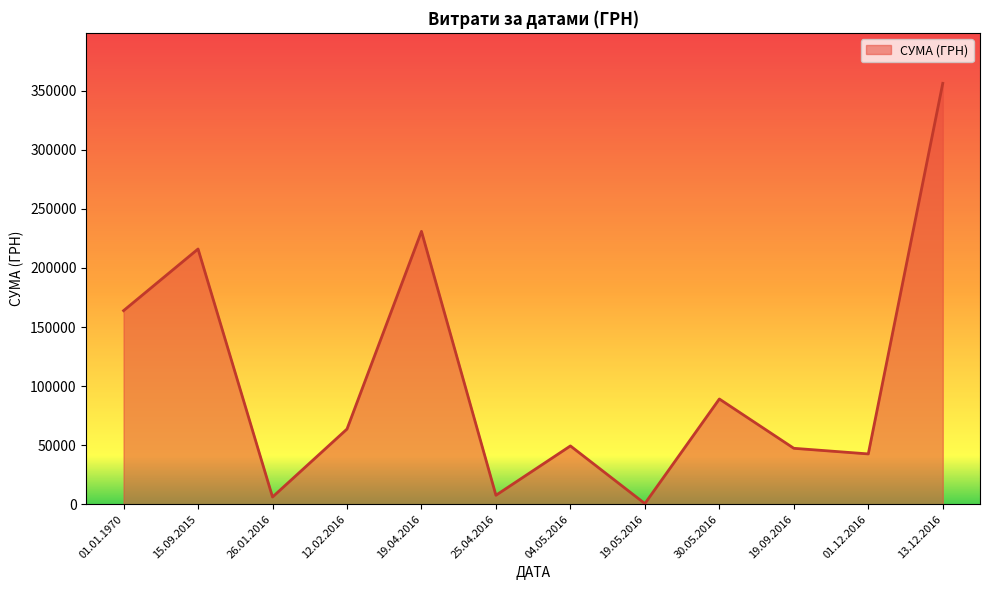

Which label corresponds to the largest value in the chart?

13.12.2016